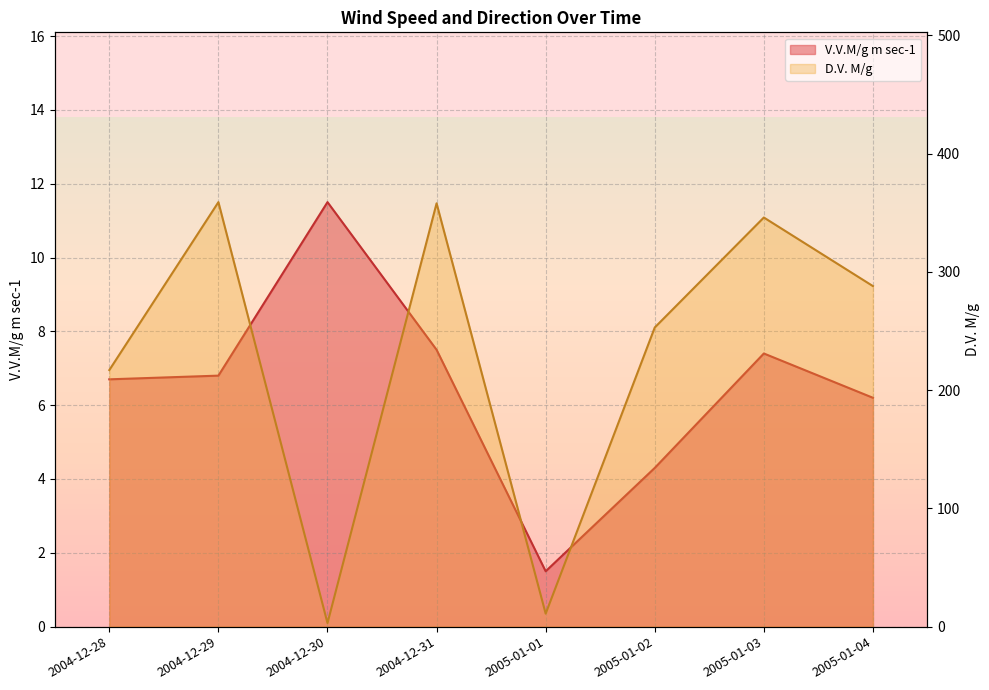

What is the lowest value of the V.V.M/g m sec-1 series?

1.5